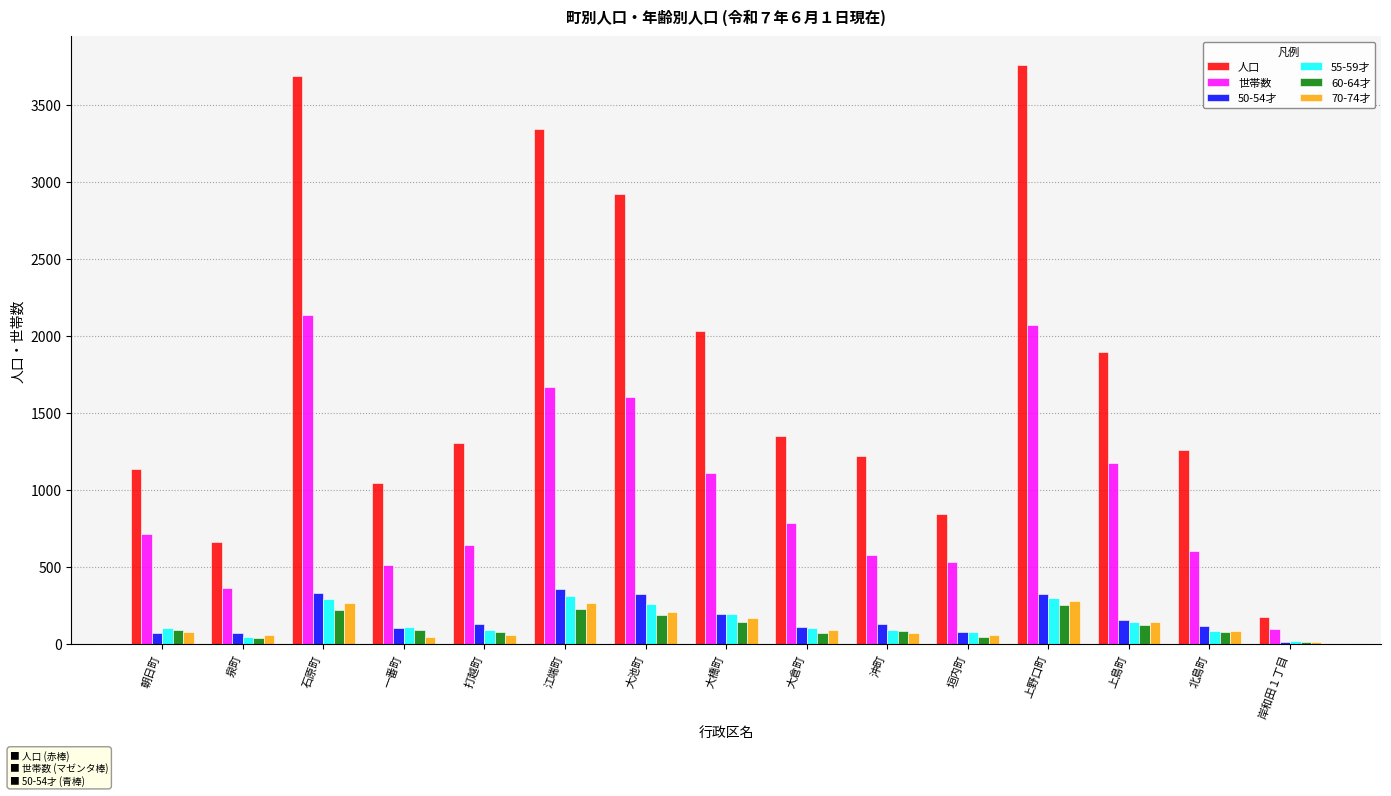

What is the maximum value shown in the chart?

3758